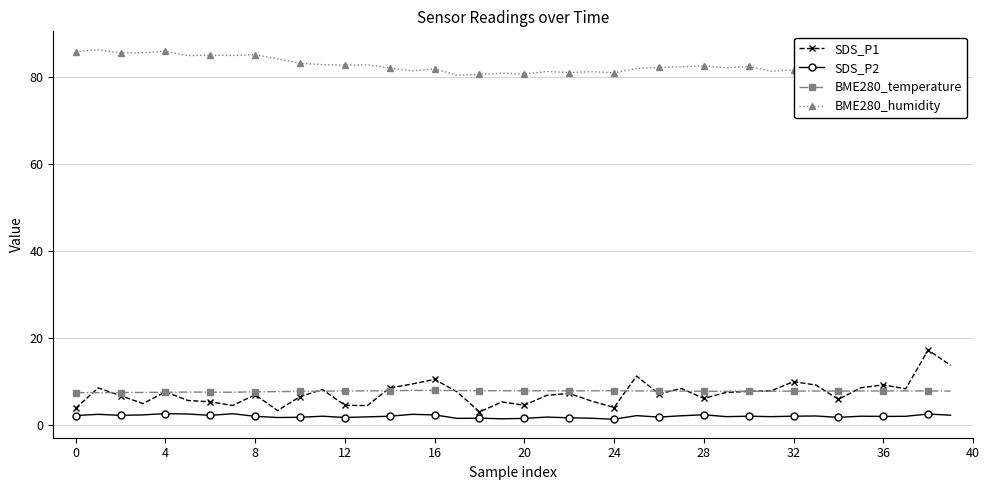

True or false: BME280_temperature has more than 1 points higher than both neighbors.

True